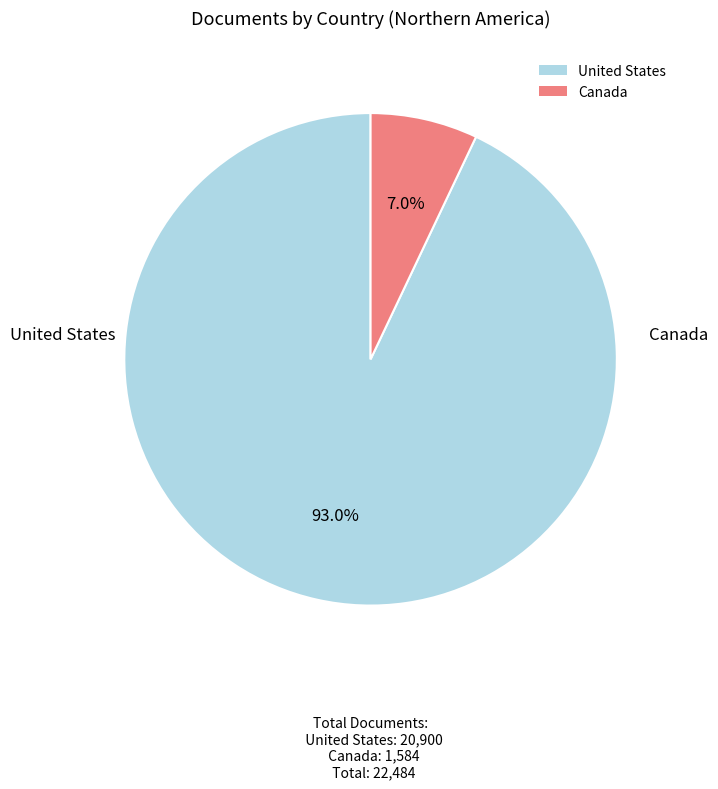

Which category accounts for the majority?

United States